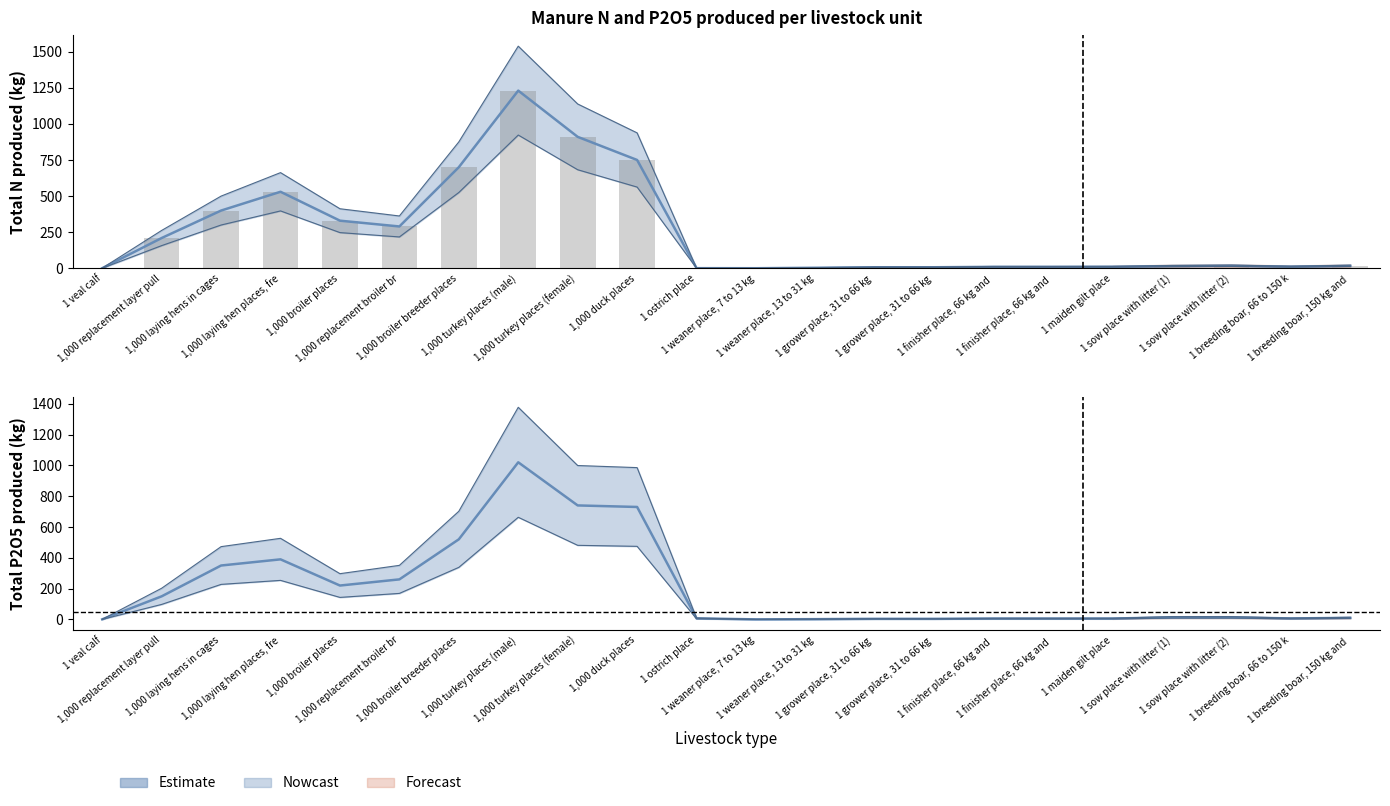

What is the sum of the Total P2O5 produced (kg) values at 1 breeding boar, 66 to 150 k and 1,000 broiler places?

226.5